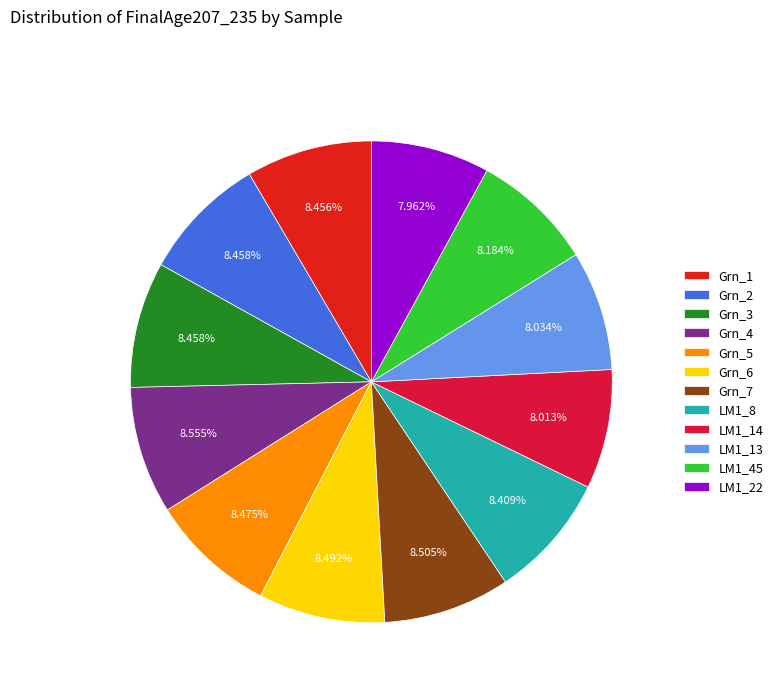

Count the number of slices in the pie.

12